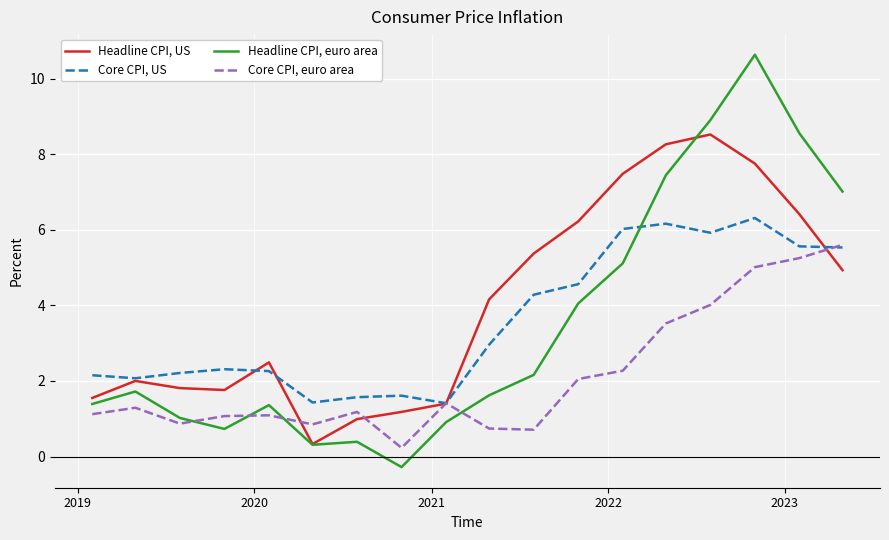

What is the highest value of the Headline CPI, euro area series?

10.6